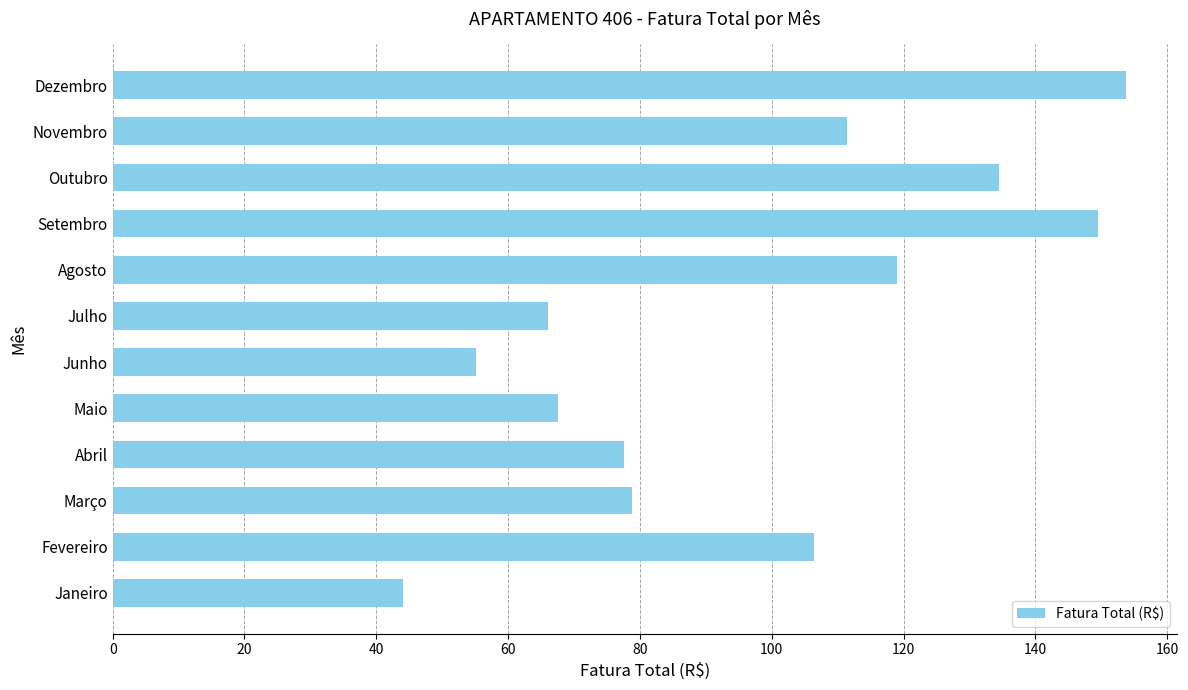

Which has a higher value, Setembro or Novembro?

Setembro